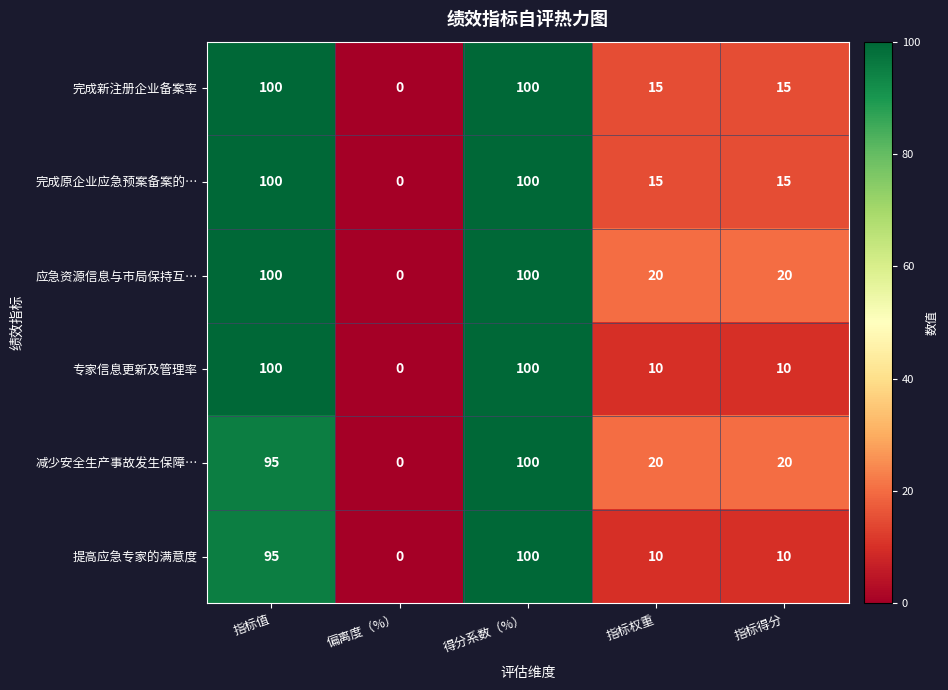

What is the greatest value displayed?

100